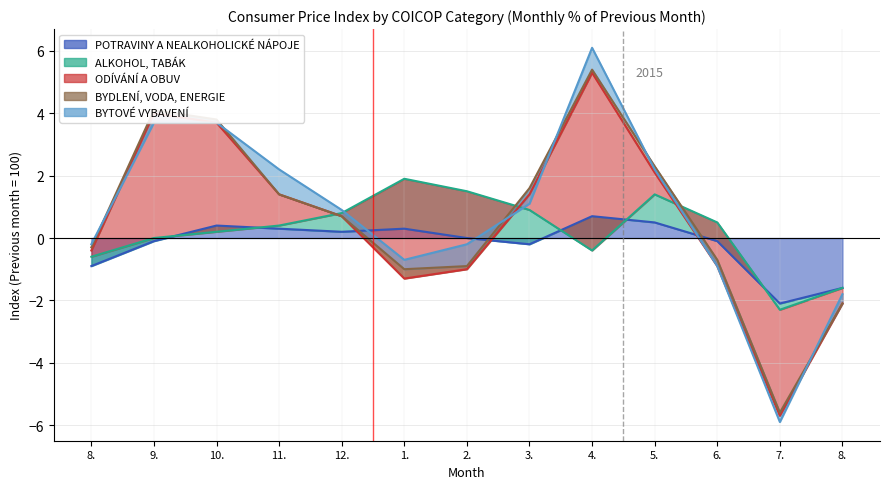

What are all the series names shown in the legend?

POTRAVINY A NEALKOHOLICKÉ NÁPOJE, ALKOHOL, TABÁK, ODÍVÁNÍ A OBUV, BYDLENÍ, VODA, ENERGIE, BYTOVÉ VYBAVENÍ